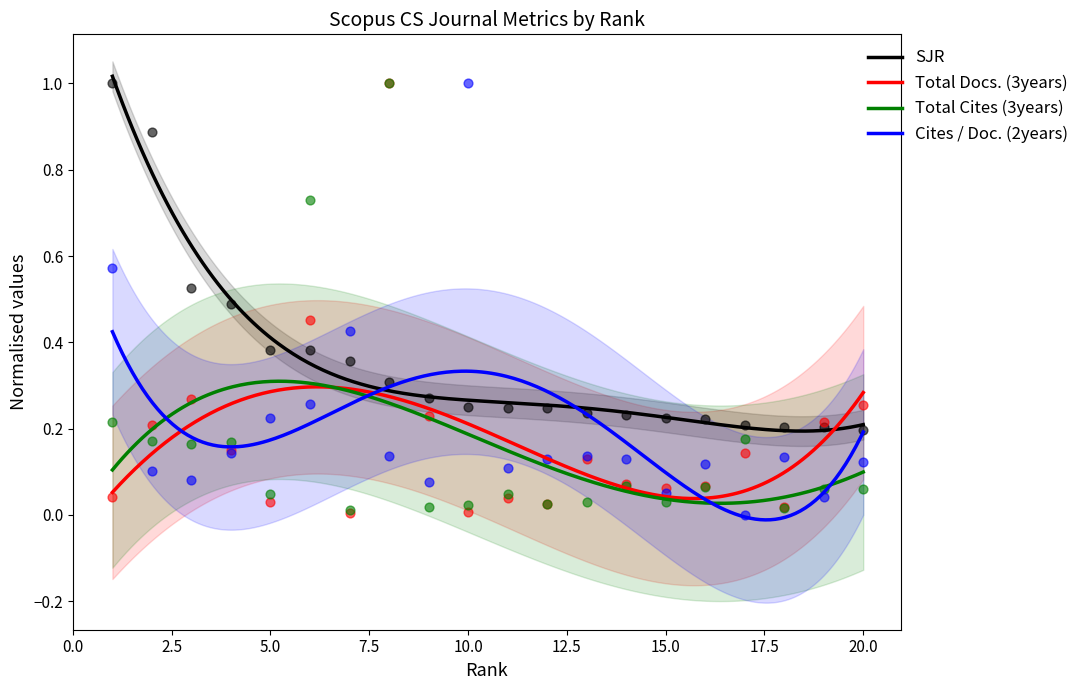

Which series reaches the minimum Y coordinate?

Cites / Doc. (2years)